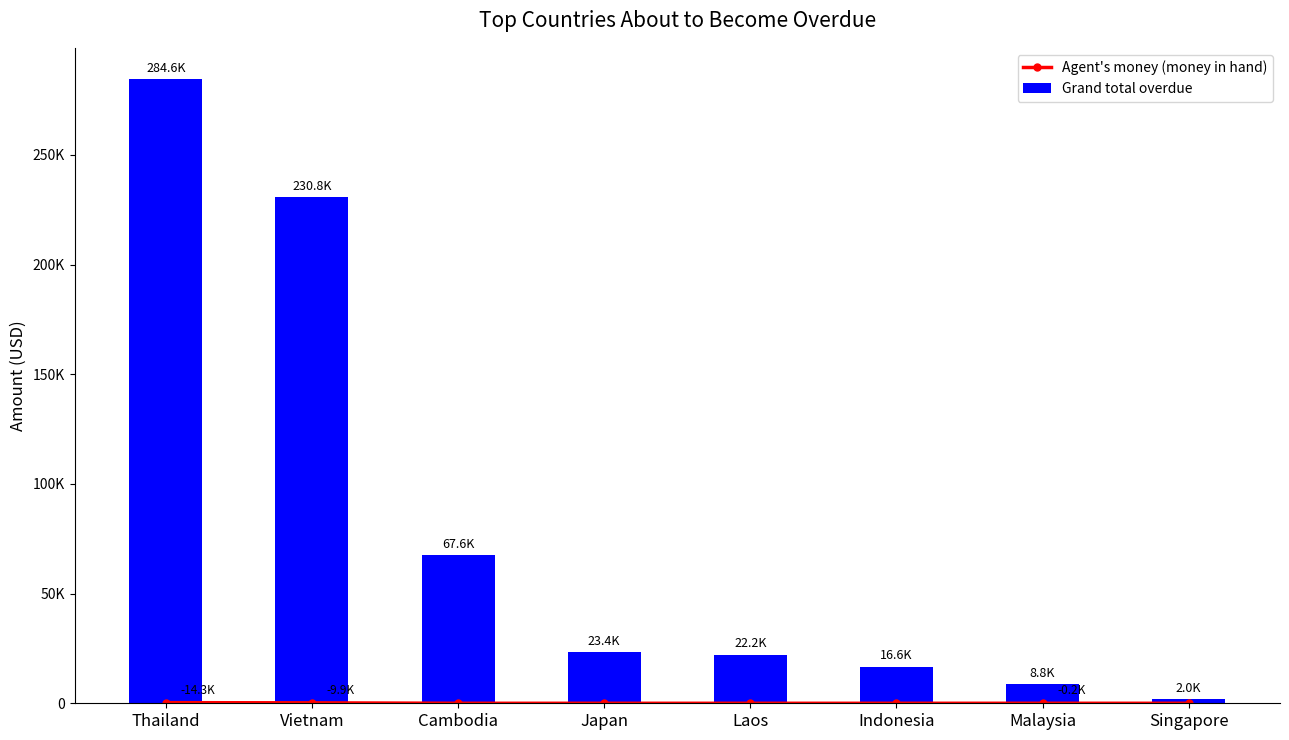

What is the sum of all Grand total overdue values?

655956.8